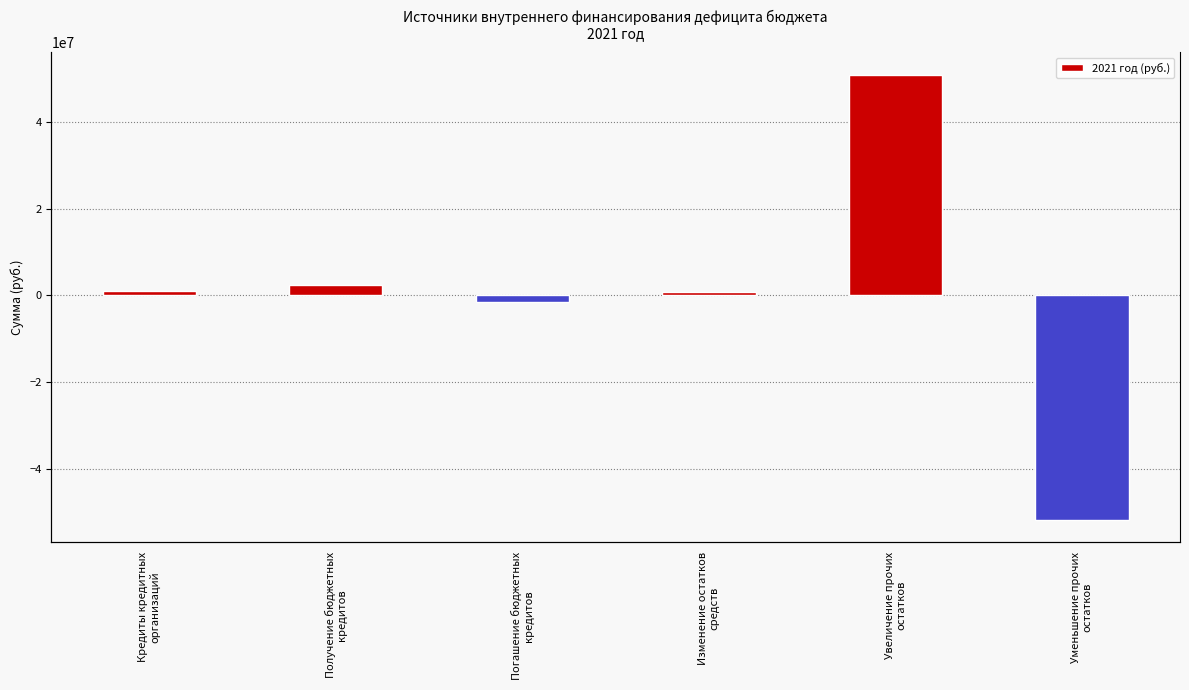

What is the difference between the second highest and second lowest values?

4125000.0